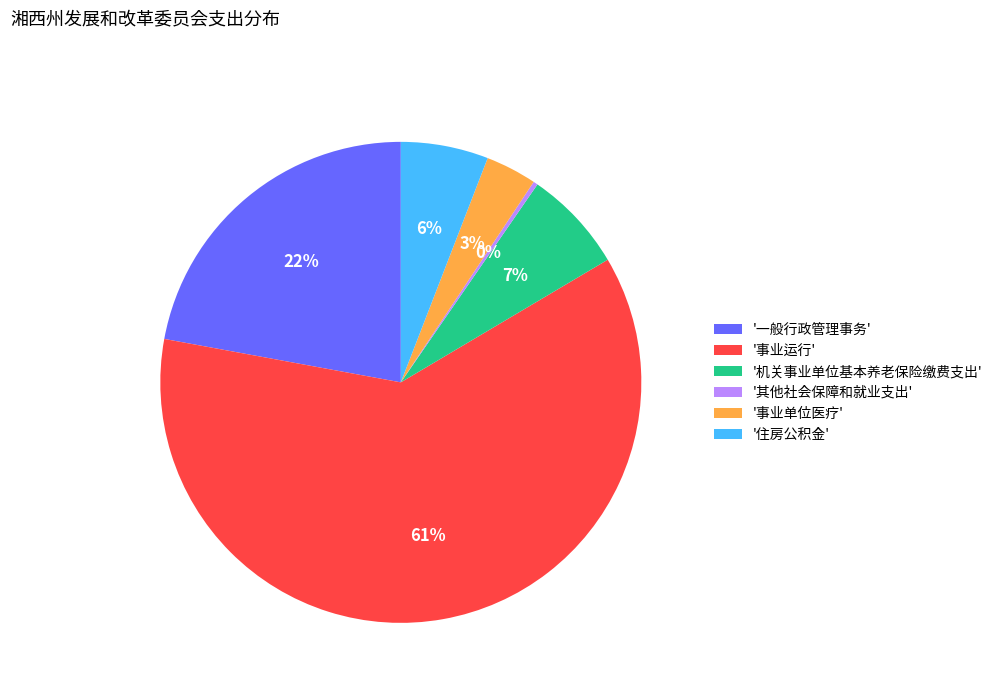

Combined, do '住房公积金' and '事业单位医疗' account for over 50%?

No